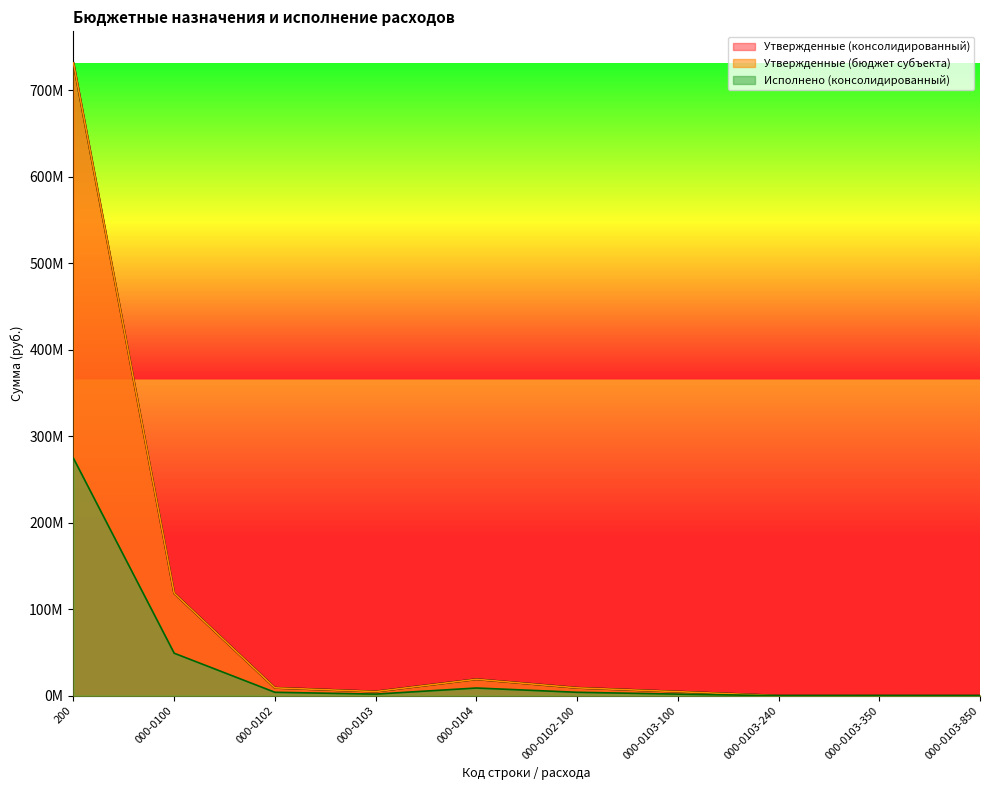

Where is Исполнено (консолидированный) nearest to the value 137262011?

000-0100